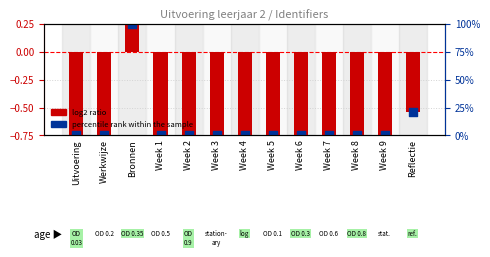

Which series reaches the maximum Y coordinate?

log2 ratio